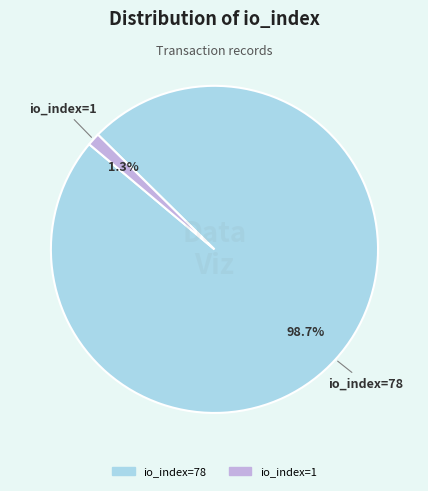

The io_index=78 slice represents 99% of the pie. True or false?

True